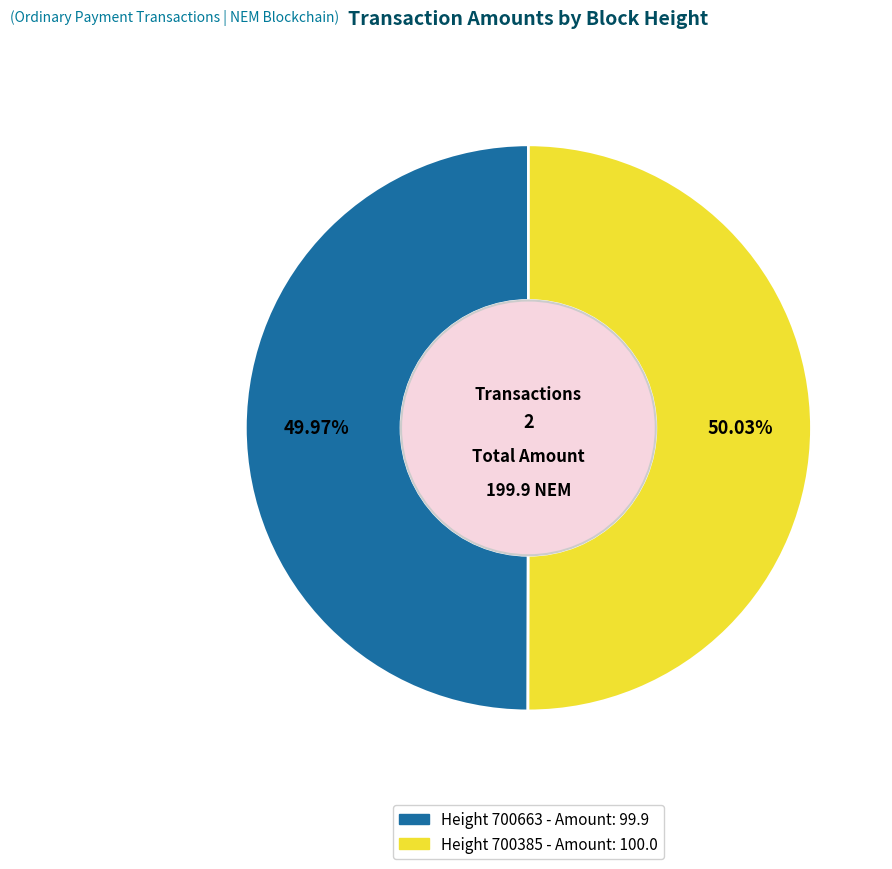

Is there any slice that represents more than half of the pie?

Yes